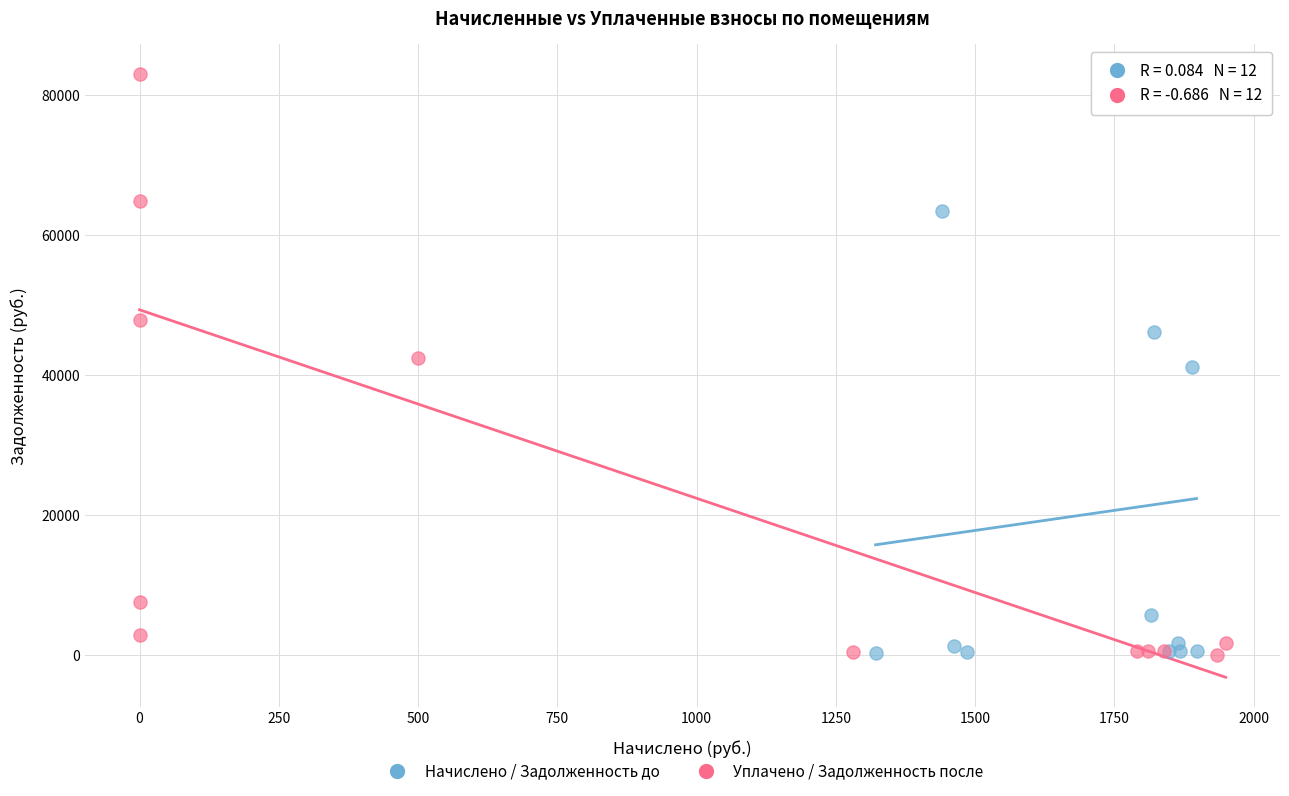

What are all the series names shown in the legend?

Начислено / Задолженность до, Уплачено / Задолженность после